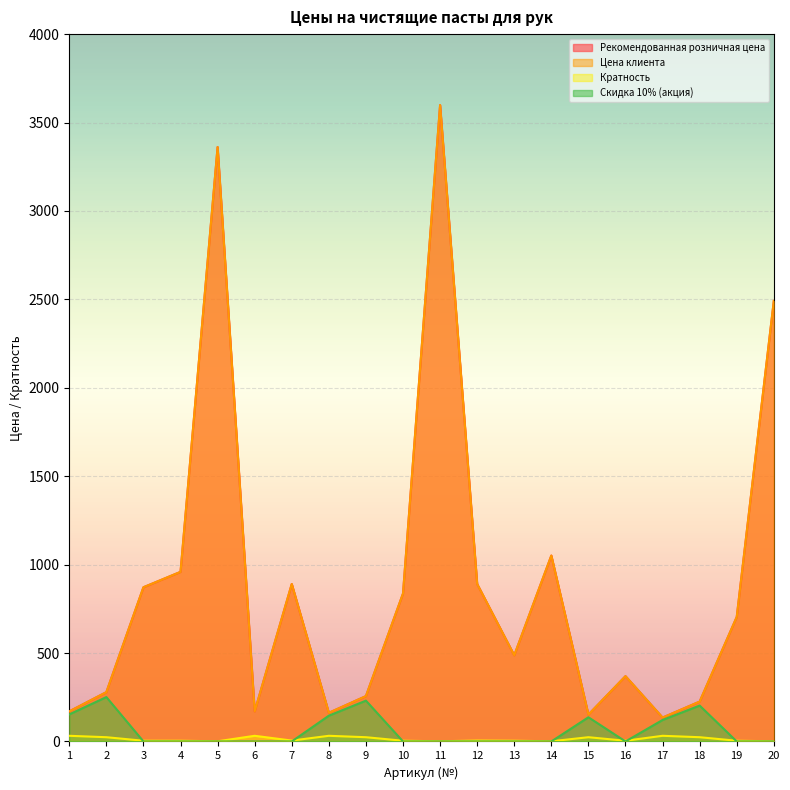

The Цена клиента series shows 890.4 at 12. True or false?

True